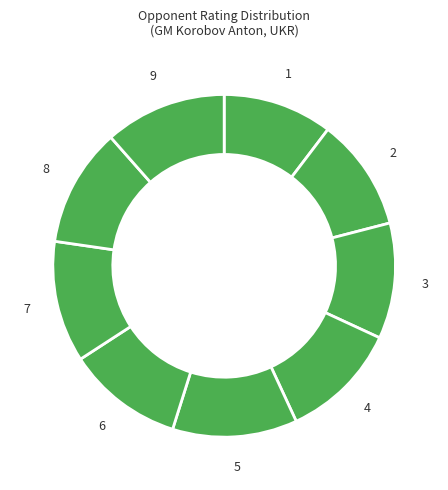

Between 2 and 8, which is larger?

8